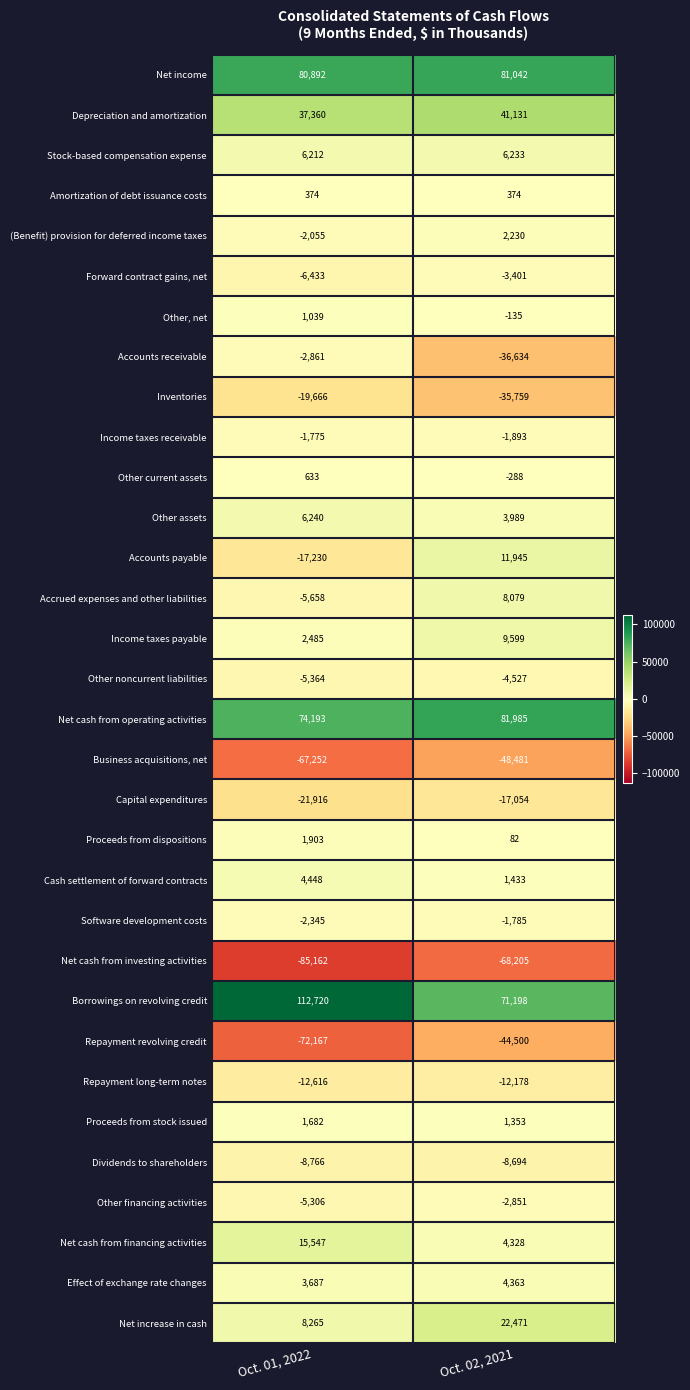

Which series changed the most between Oct. 01, 2022 and Oct. 02, 2021?

Borrowings on revolving credit